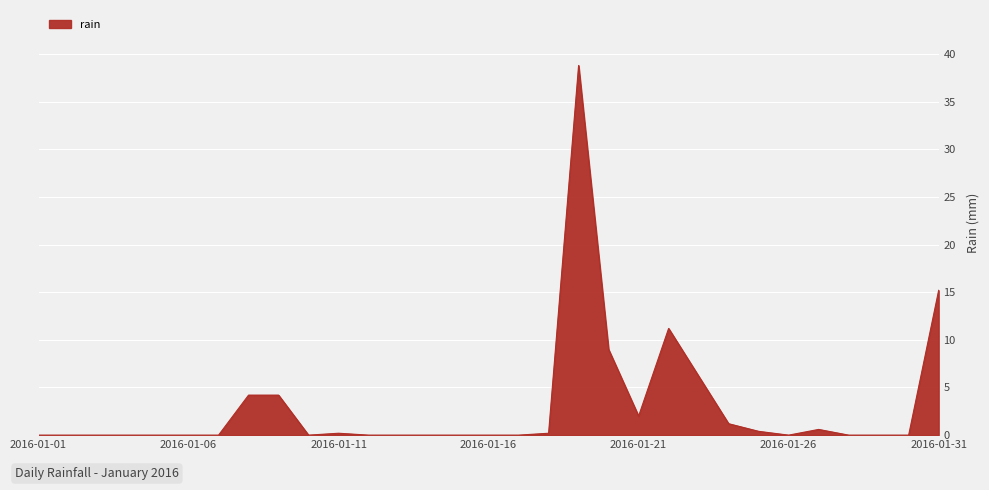

Reading left to right, transcribe all the data shown in this chart.

0.0	0.0	0.0	0.0	0.0	0.0	0.0	4.2	4.2	0.0	0.2	0.0	0.0	0.0	0.0	0.0	0.0	0.2	38.8	9.0	2.0	11.2	6.2	1.2	0.4	0.0	0.6	0.0	0.0	0.0	15.2